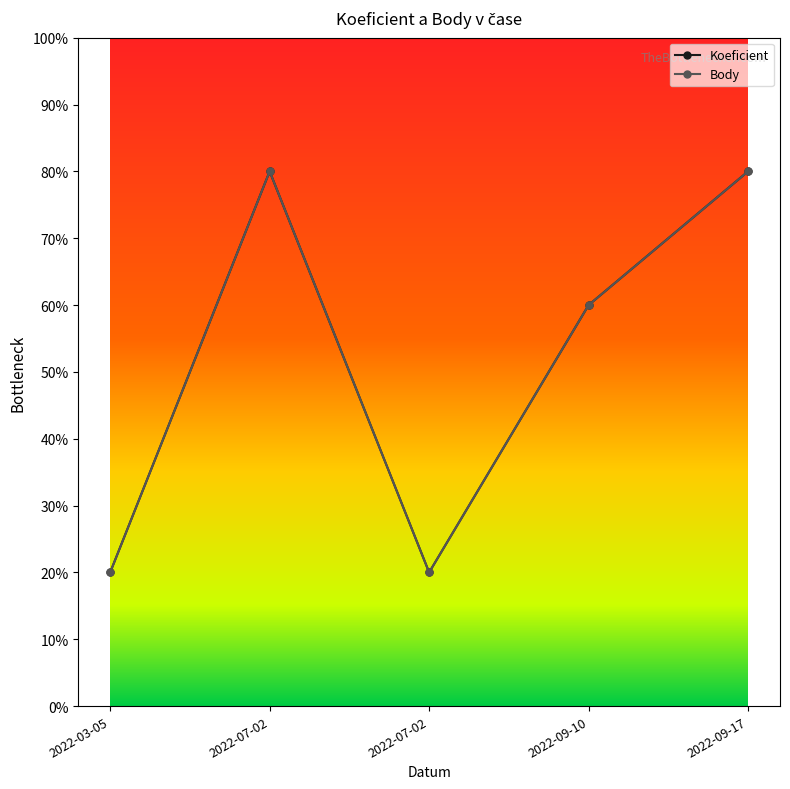

Which has a higher value, 2022-03-05 or 2022-09-17?

2022-09-17